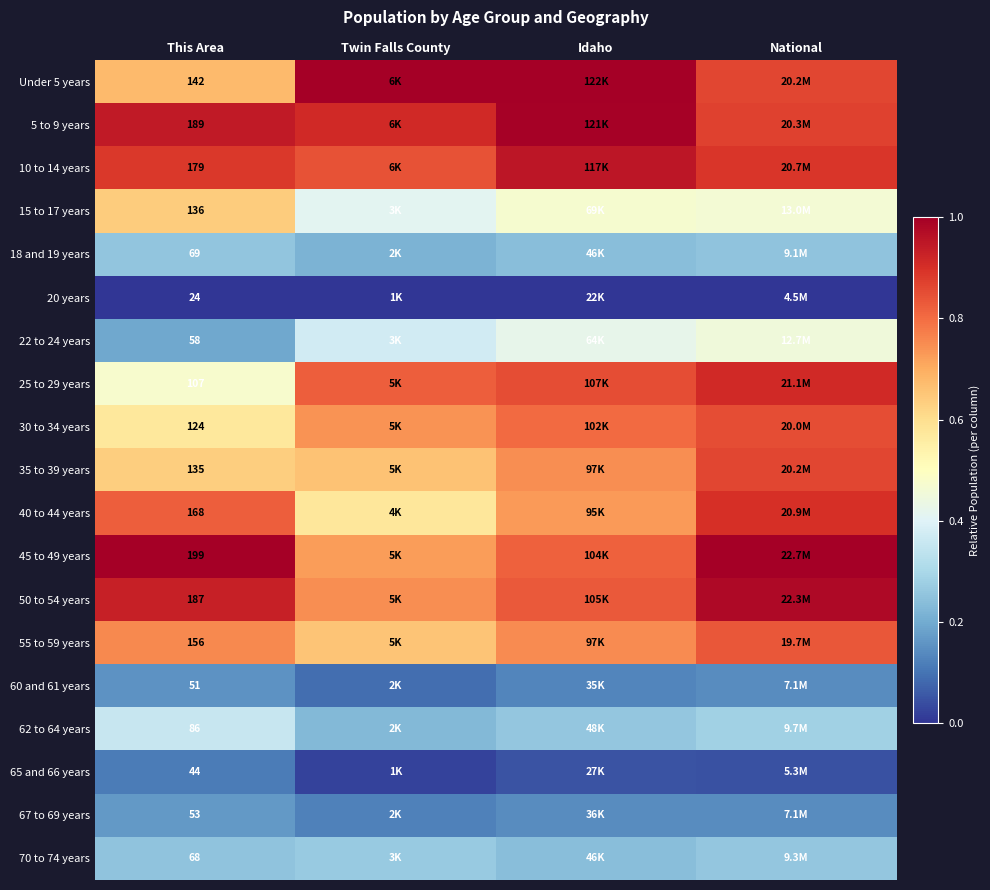

At how many categories does at least one series exceed 0?

4